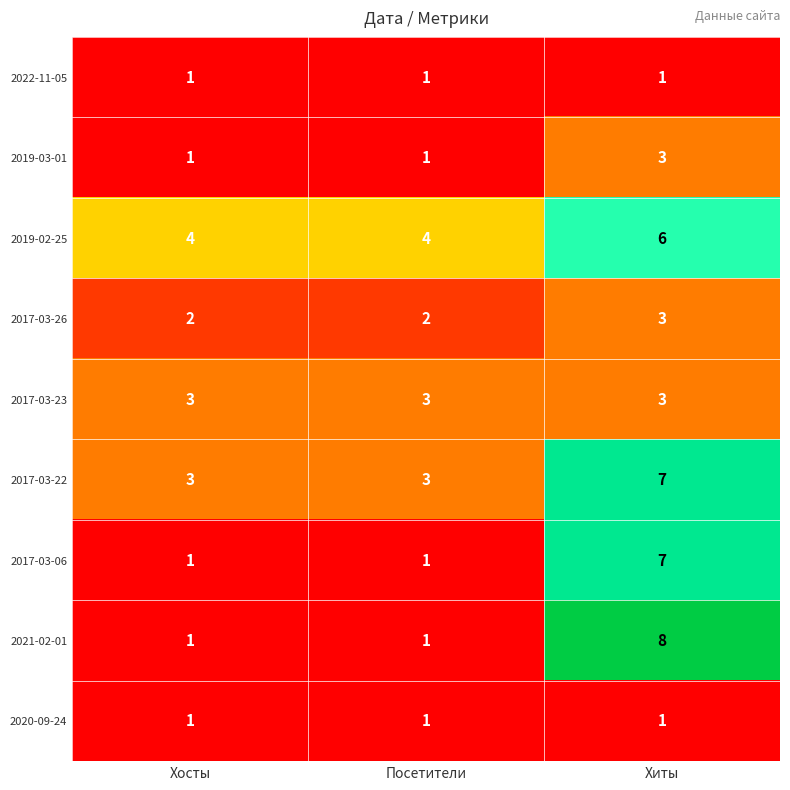

Is the value of 2017-03-22 at Посетители greater than the value of 2020-09-24 at Посетители?

Yes